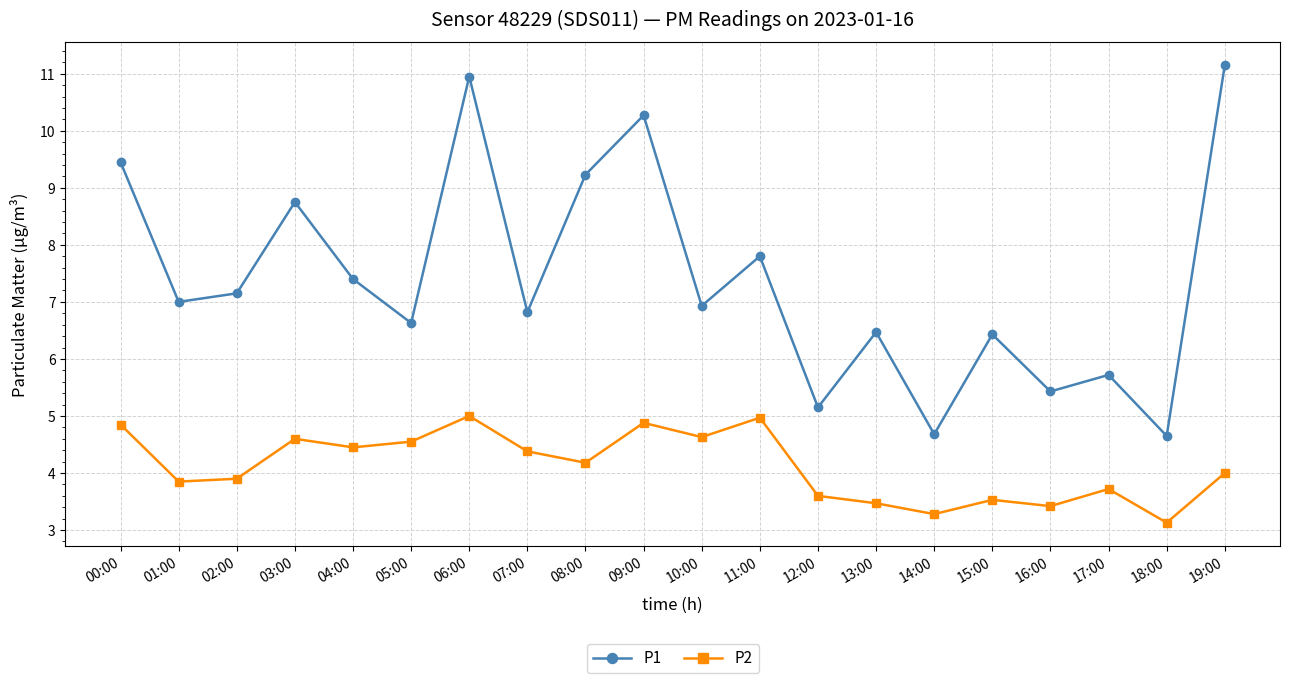

What position from the left is 14:00?

15